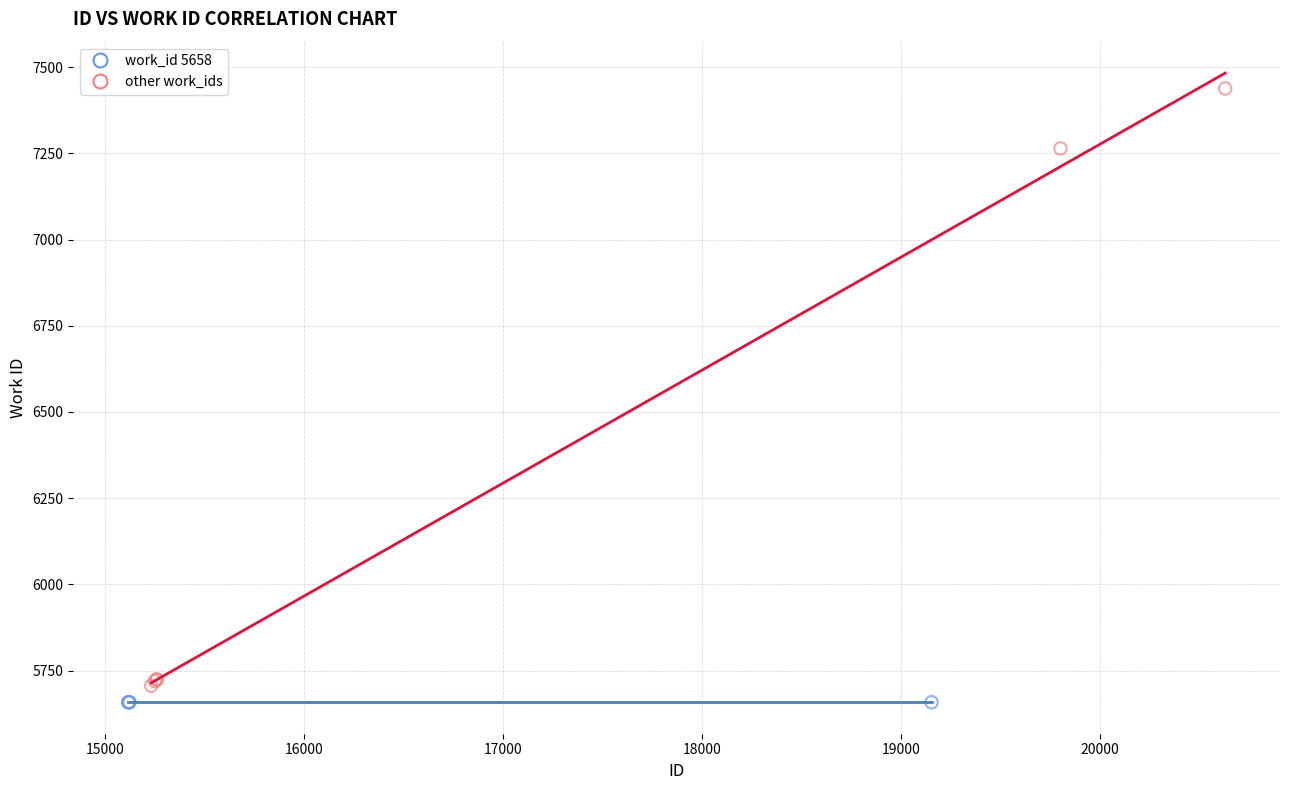

Which series reaches the maximum Y coordinate?

other work_ids